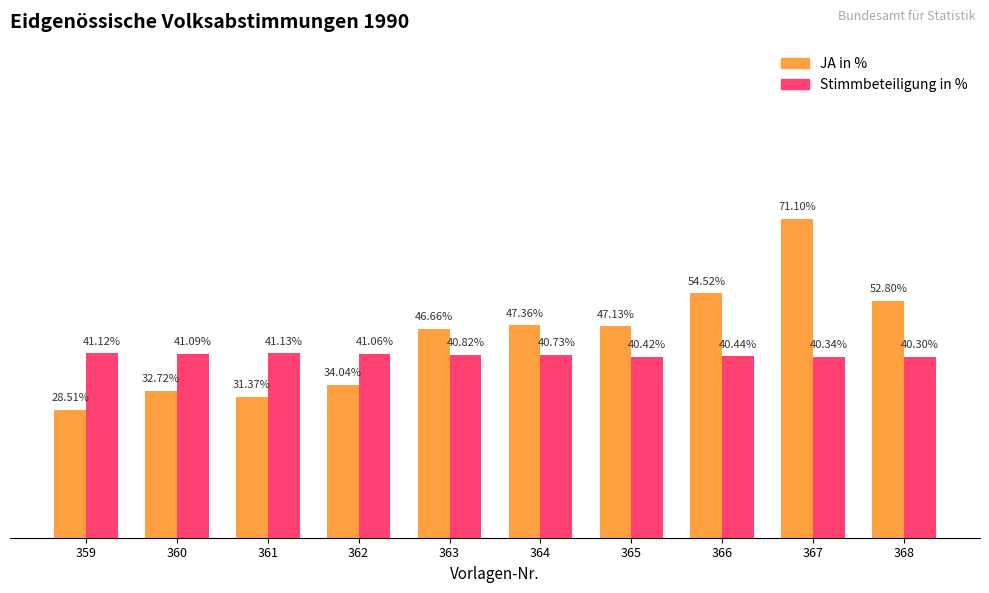

At 361, list the series in order from smallest to largest.

JA in %, Stimmbeteiligung in %